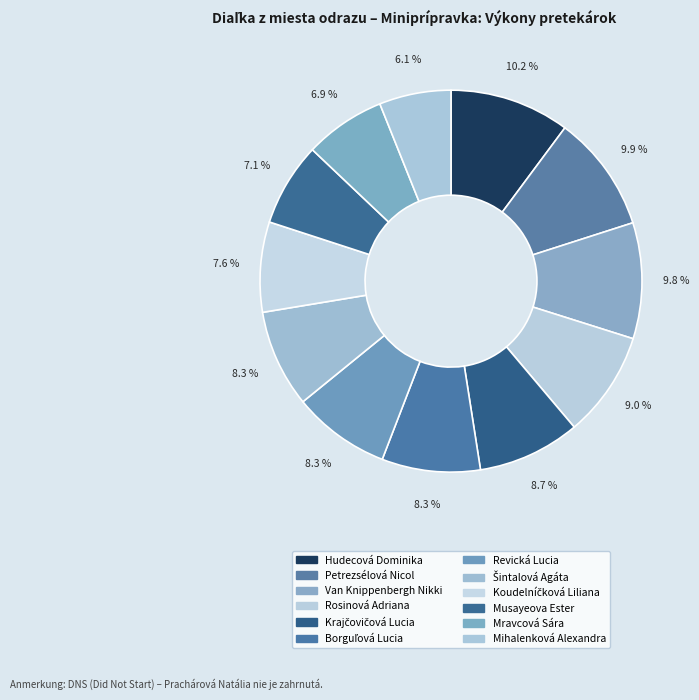

How many slices are in this pie chart?

12